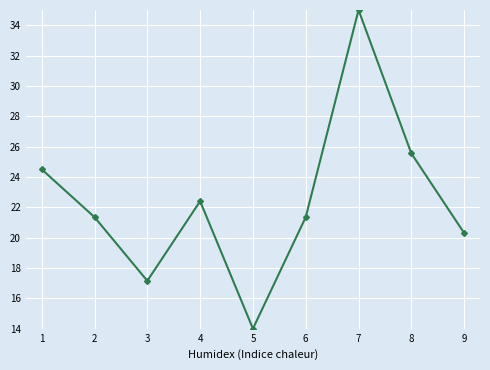

What is the change in value from 1 to 7?

+10.5